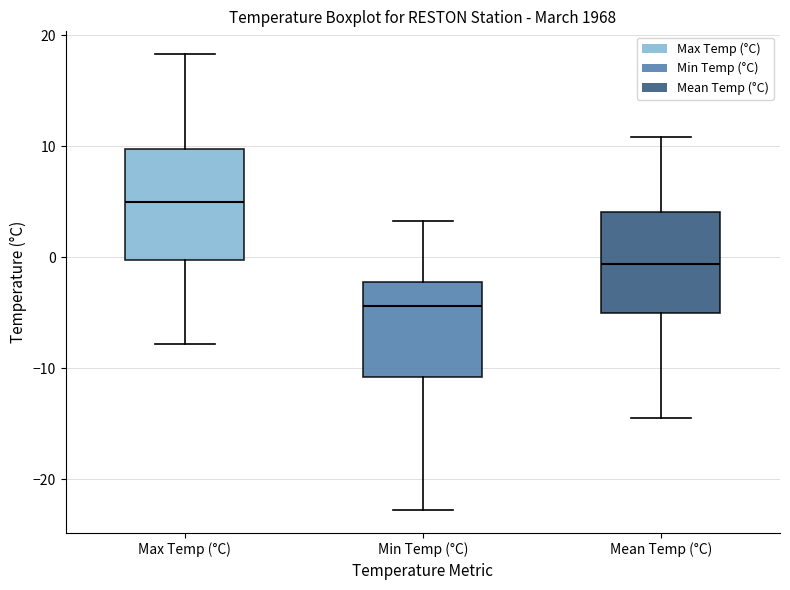

Reading left to right, read every box against the y-axis: the position of its median line, the range the box covers, and the ends of its whiskers. The values are not printed on the chart, so give them approximately, as read against the axis.

Max Temp (°C): median 5, box 0 to 10, whiskers -8 to 18
Min Temp (°C): median -4, box -11 to -2, whiskers -23 to 3
Mean Temp (°C): median -1, box -5 to 4, whiskers -14 to 11